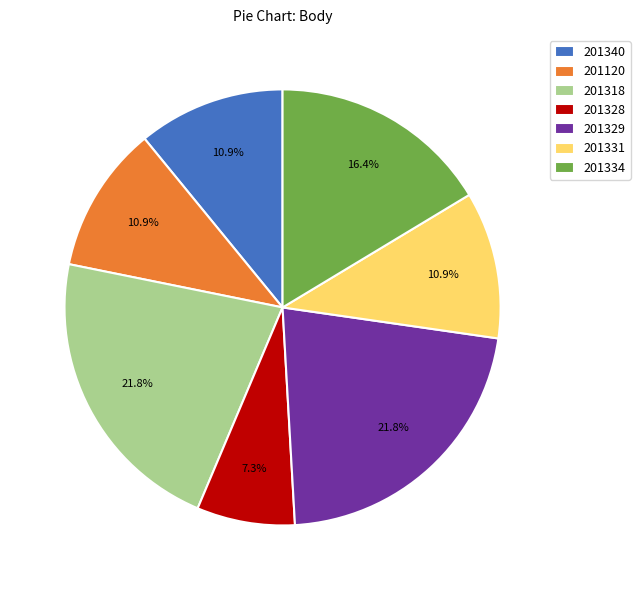

Combined, what portion of the pie is 201340 and 201329?

32.7%